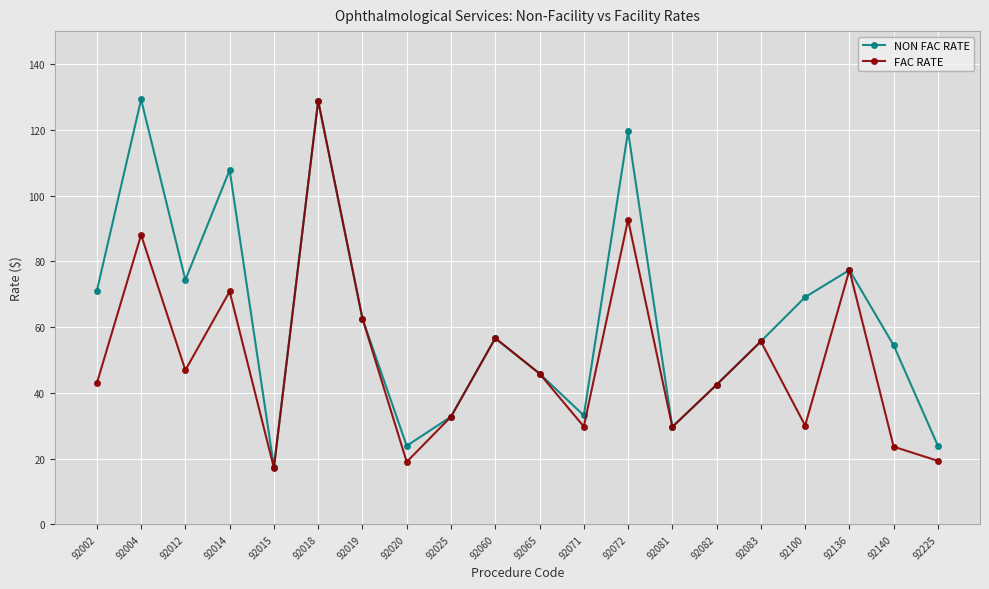

What are all the series names shown in the legend?

NON FAC RATE, FAC RATE